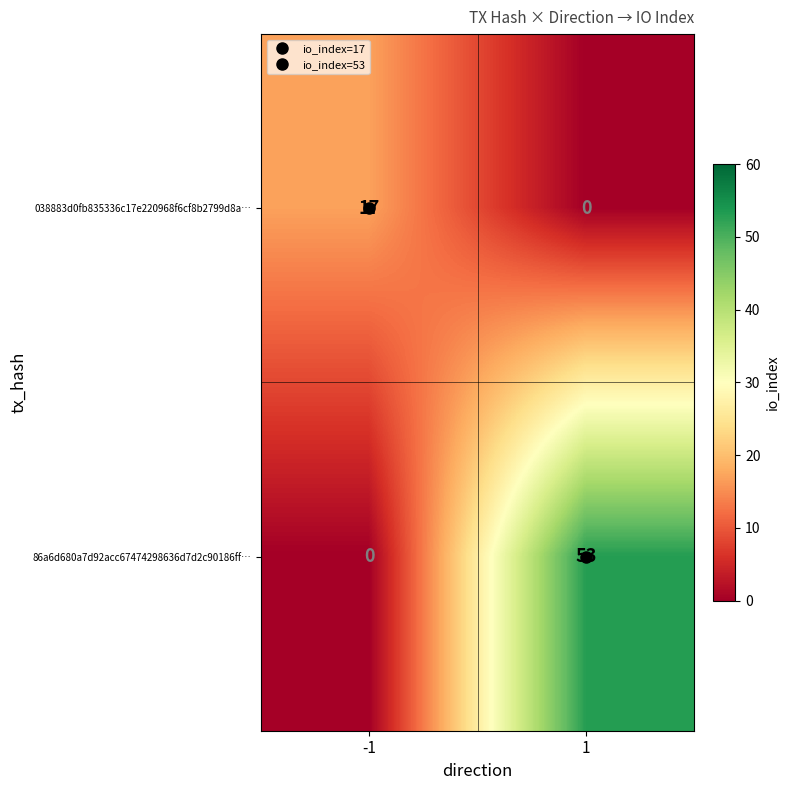

Which series has the widest spread of values?

86a6d680a7d92acc67474298636d7d2c90186ff…